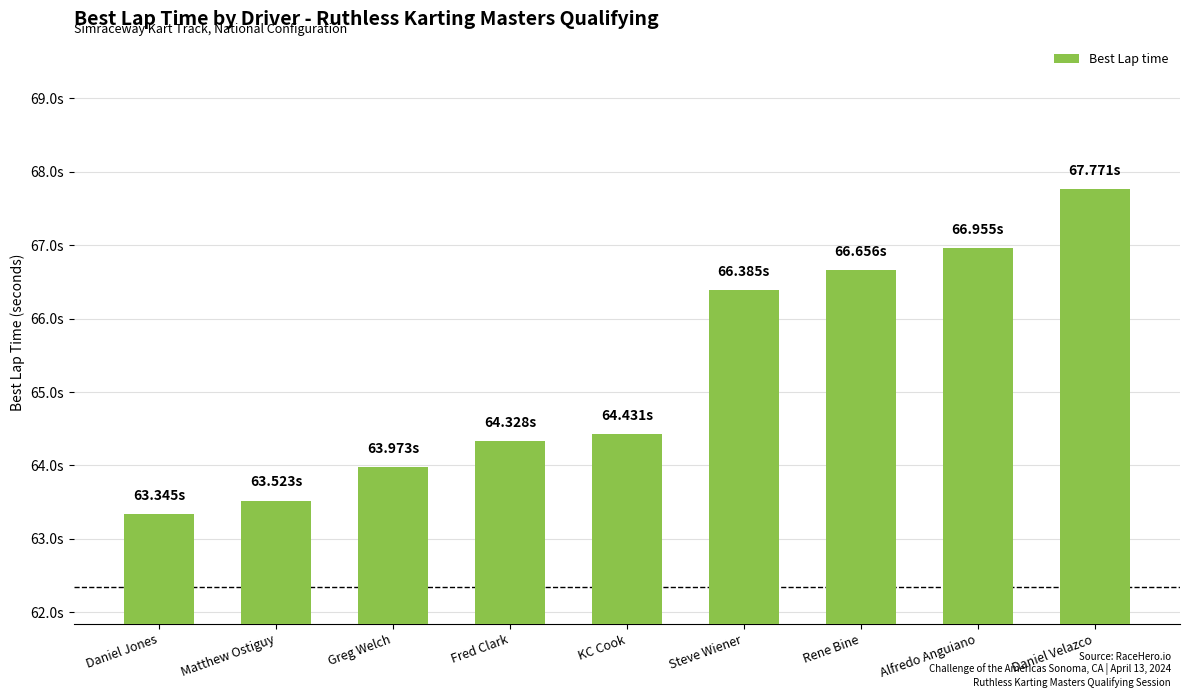

What is the label of the 6th bar from the right?

Fred Clark